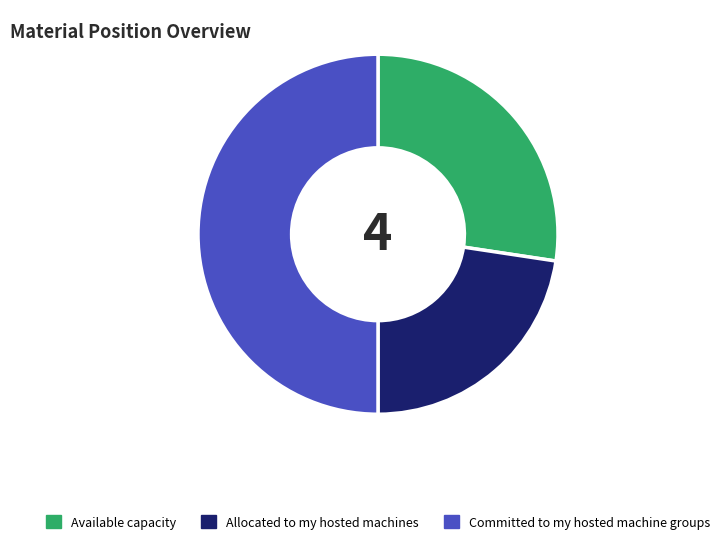

Do Available capacity and Committed to my hosted machine groups together represent more than half of the pie?

Yes